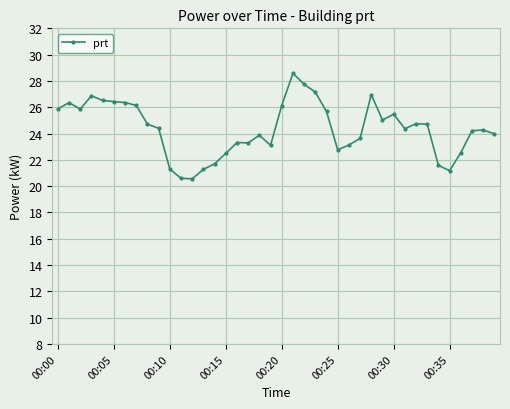

What is the greatest value displayed?

28.6